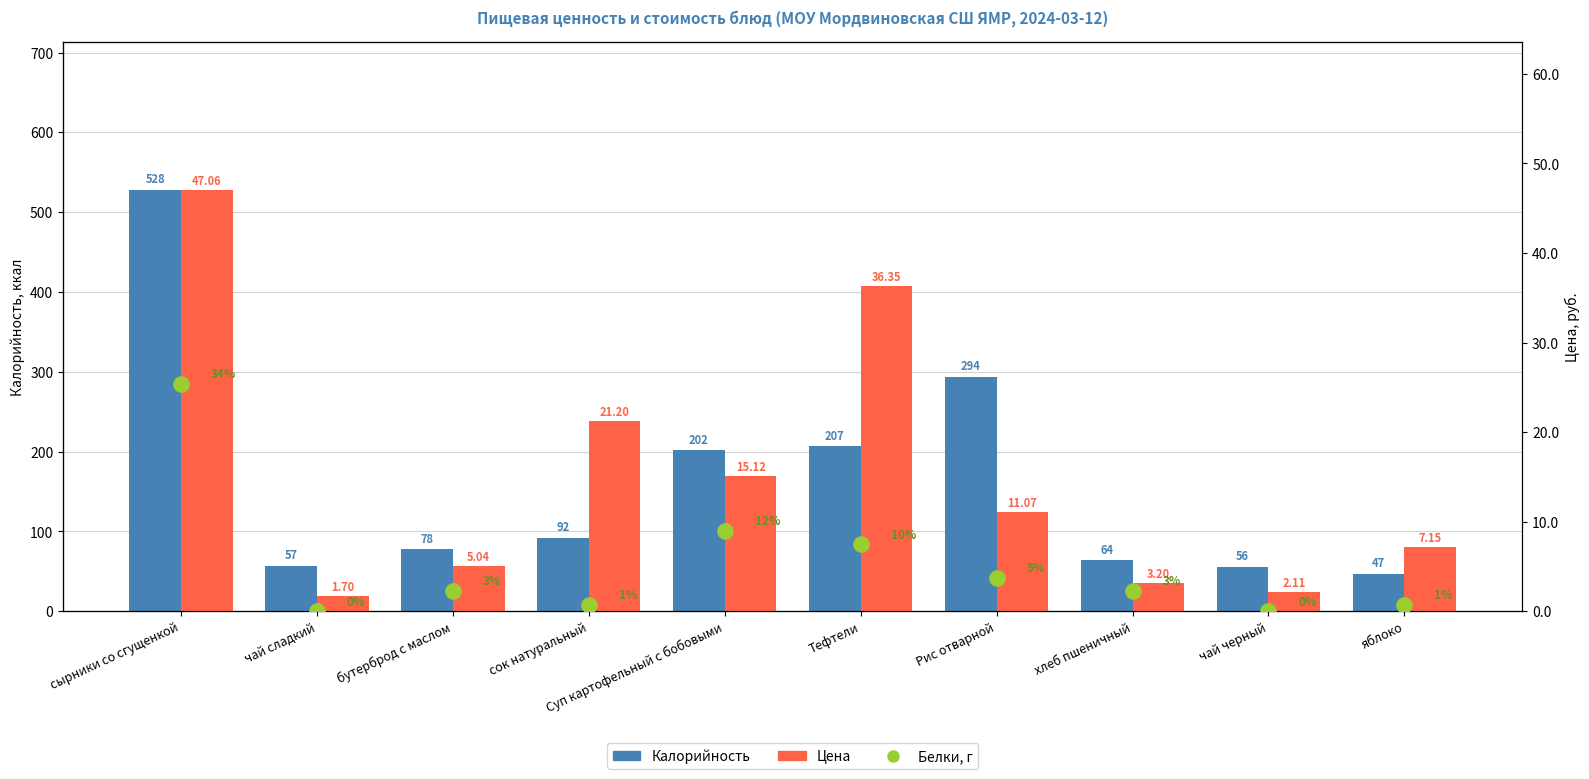

Which series reaches the maximum Y coordinate?

Калорийность